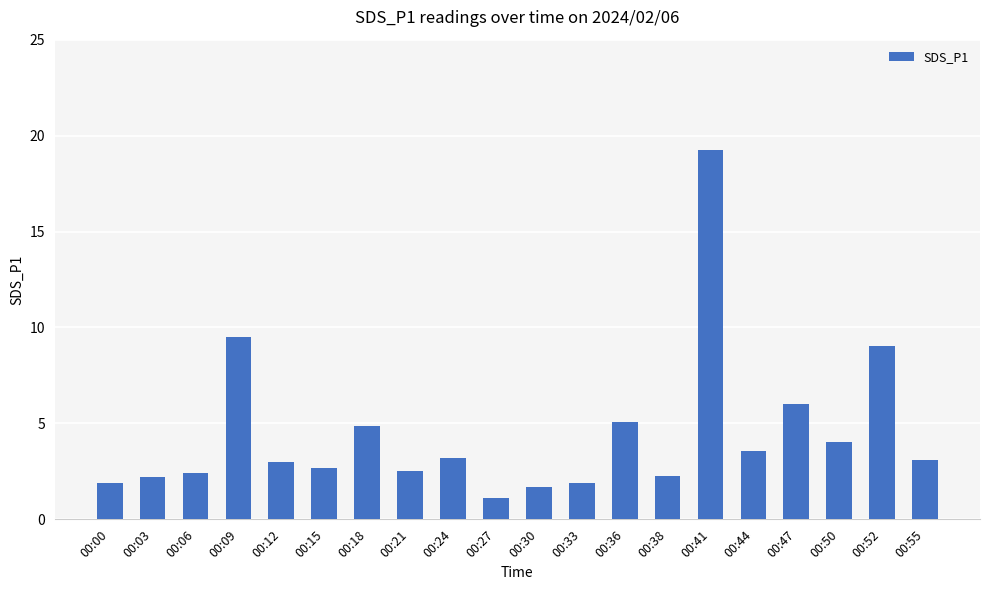

At which label does the data first exceed 3?

00:09